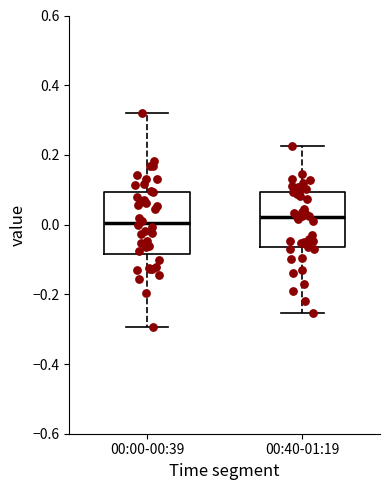

Reading left to right, read every box against the y-axis: the position of its median line, the range the box covers, and the ends of its whiskers. The values are not printed on the chart, so give them approximately, as read against the axis.

00:00-00:39: median 0.00, box -0.08 to 0.10, whiskers -0.30 to 0.32
00:40-01:19: median 0.02, box -0.06 to 0.10, whiskers -0.26 to 0.22